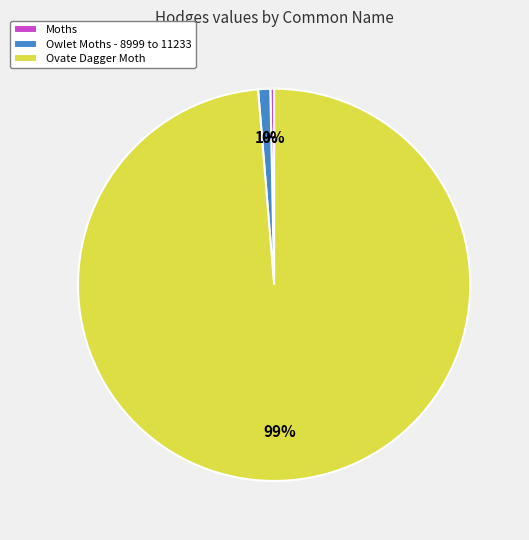

Is there a majority slice in this chart?

Yes